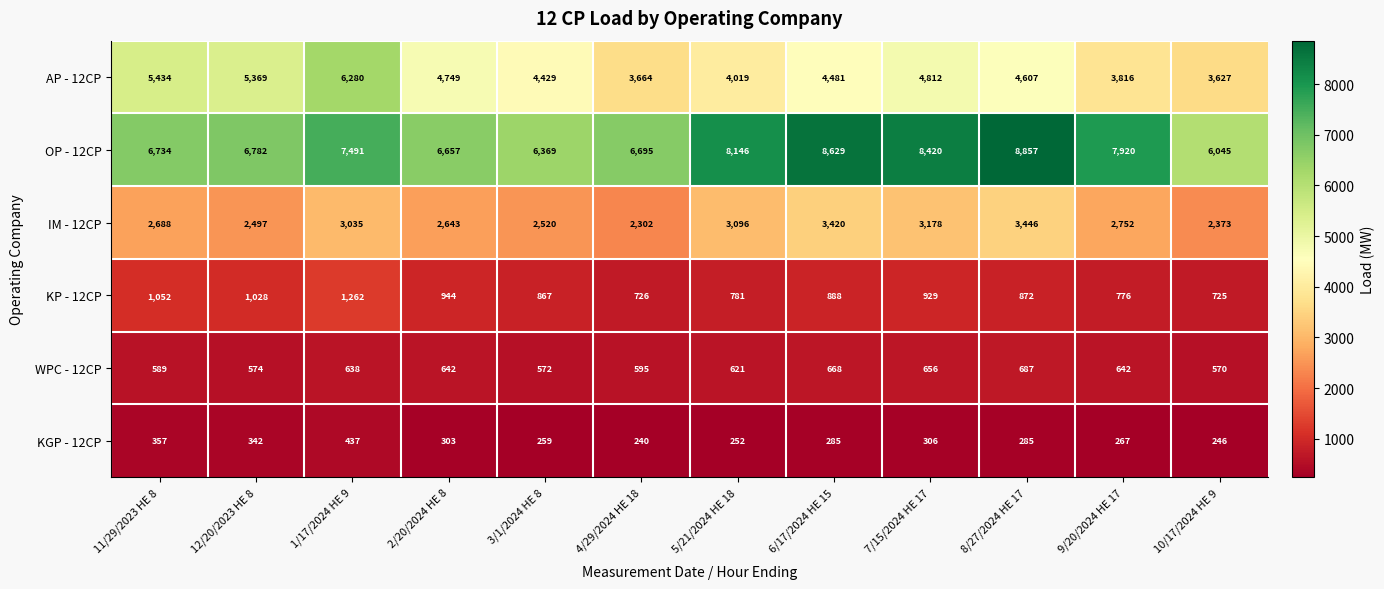

Which label corresponds to the smallest value in the chart?

4/29/2024 HE 18